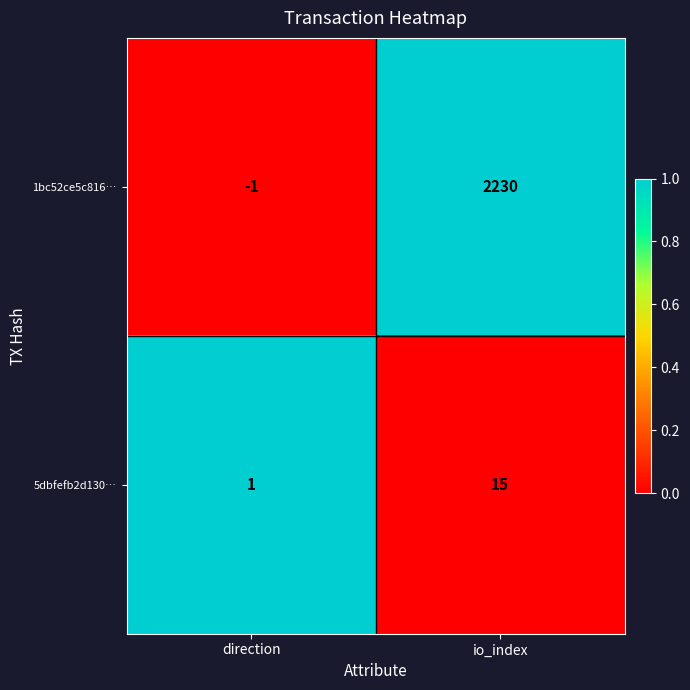

Reading left to right, extract all data points from this chart.

1bc52ce5c816…: -1	2230
5dbfefb2d130…: 1	15